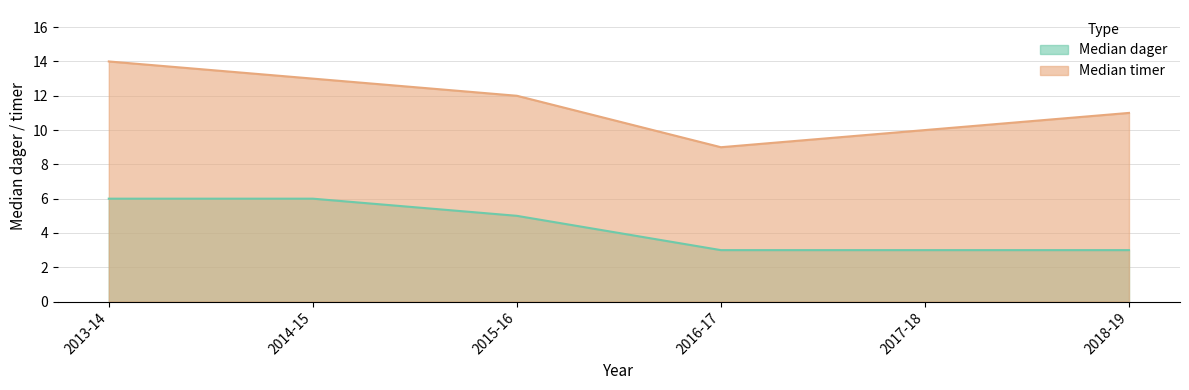

Rank the series by their average value, from lowest to highest.

Median dager, Median timer